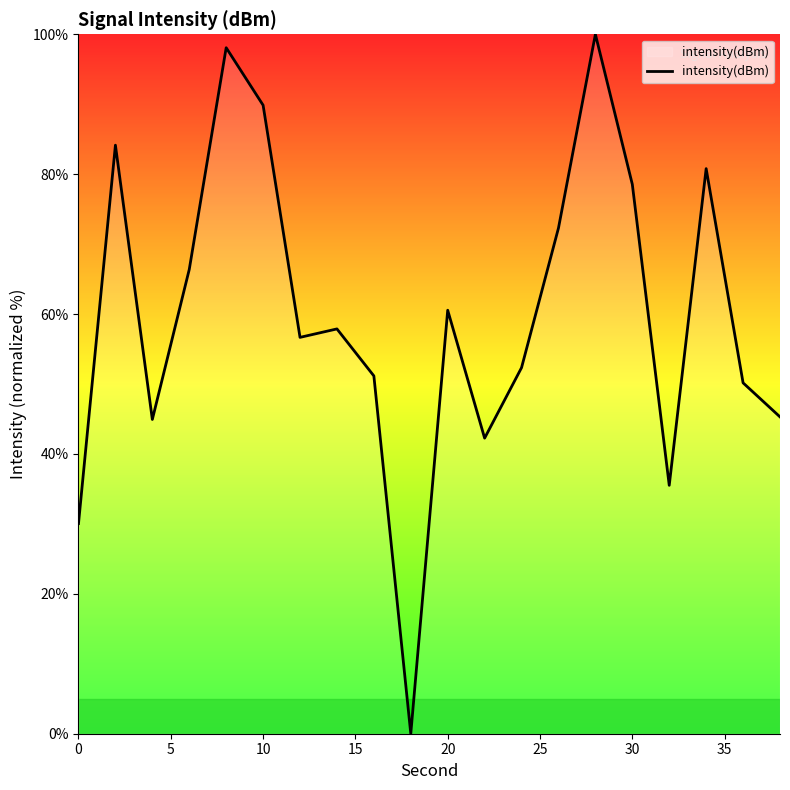

What is the difference between the maximum and minimum values?

100.0